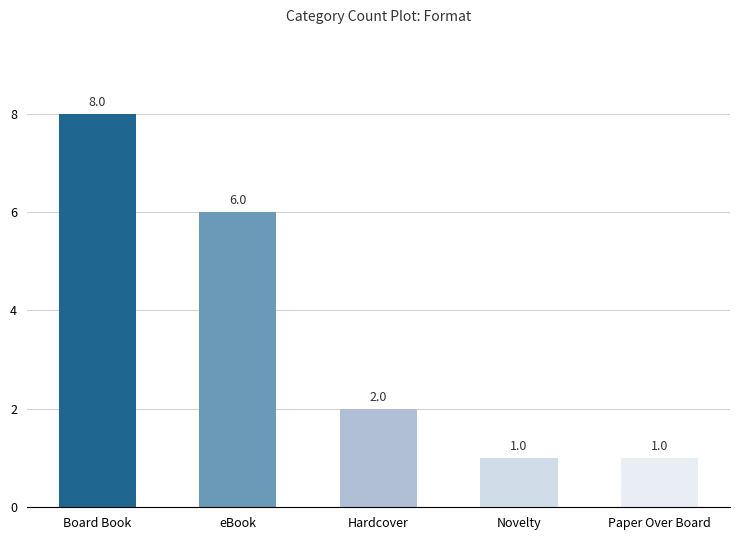

Reading left to right, extract all data points from this chart.

8	6	2	1	1